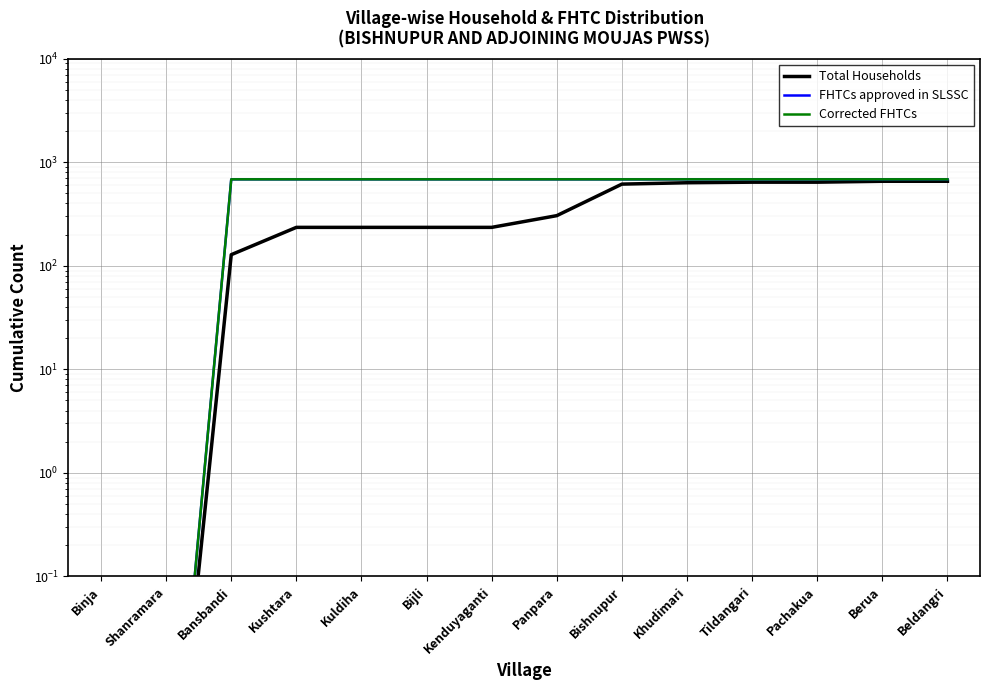

Is this an area chart (filled region under the line)?

No